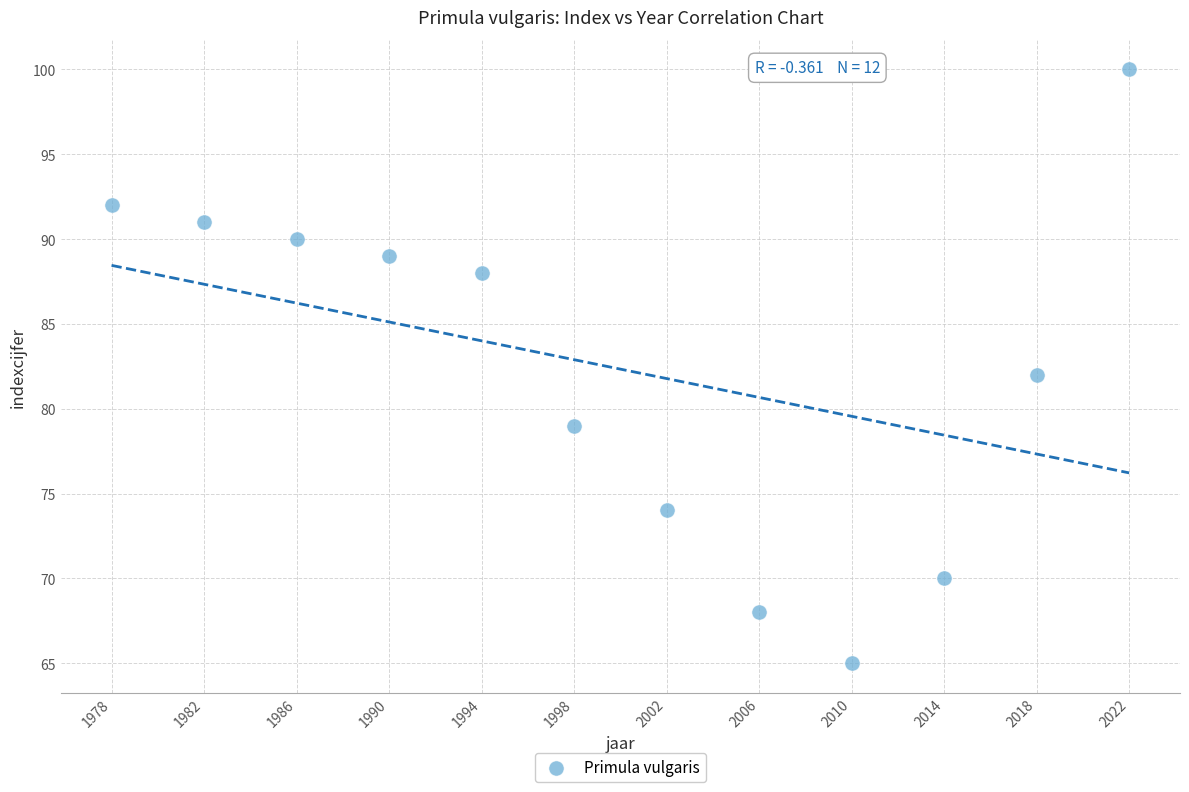

What is the range of X values (max minus min)?

44